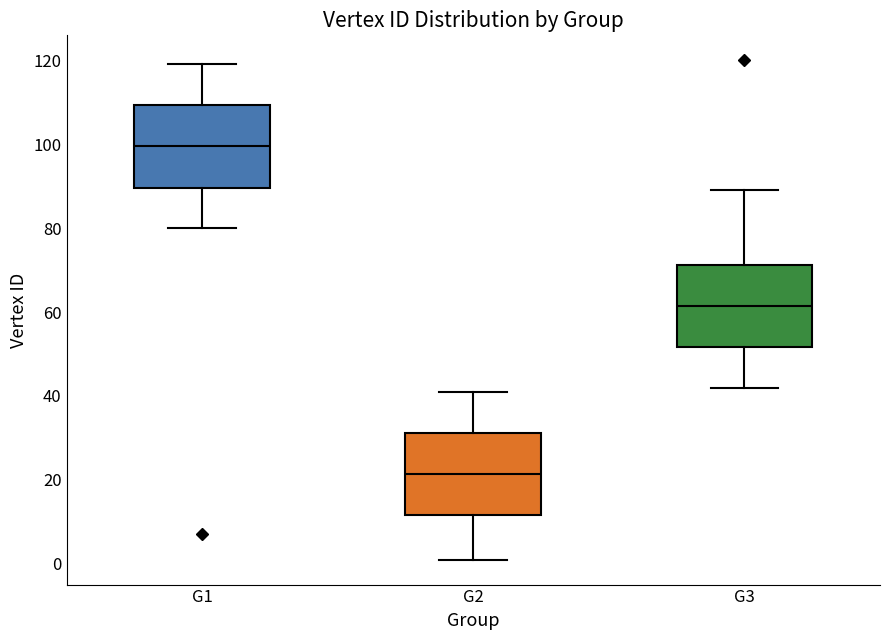

Where does the lower whisker of the box for G1 end on the y-axis? The values are not printed on the chart, so give them approximately, as read against the axis.

80